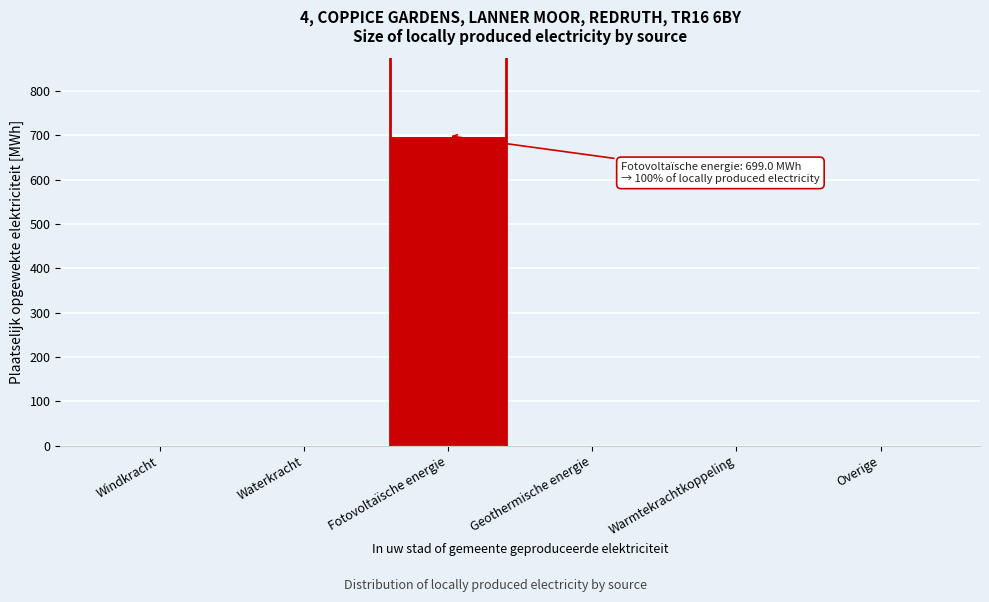

Reading left to right, transcribe all the data shown in this chart.

Windkracht=0.0	Waterkracht=0.0	Fotovoltaïsche energie=699.0	Geothermische energie=0.0	Warmtekrachtkoppeling=0.0	Overige=0.0